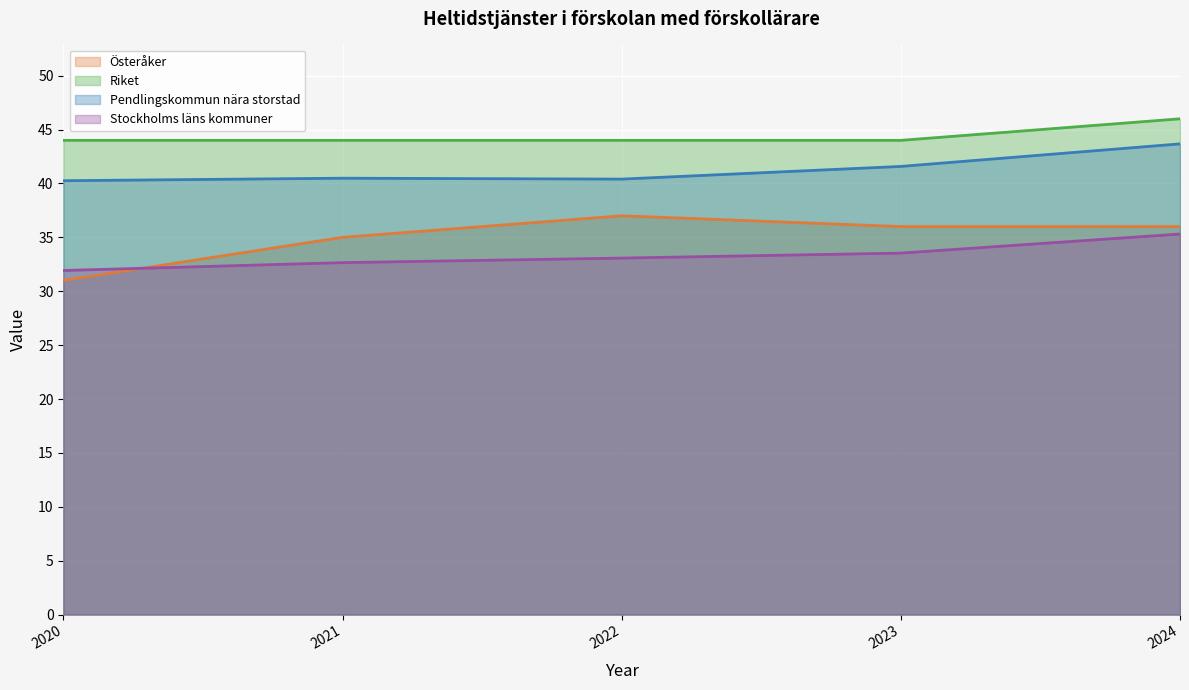

What is the difference between the maximum and minimum values in the Riket series?

2.0